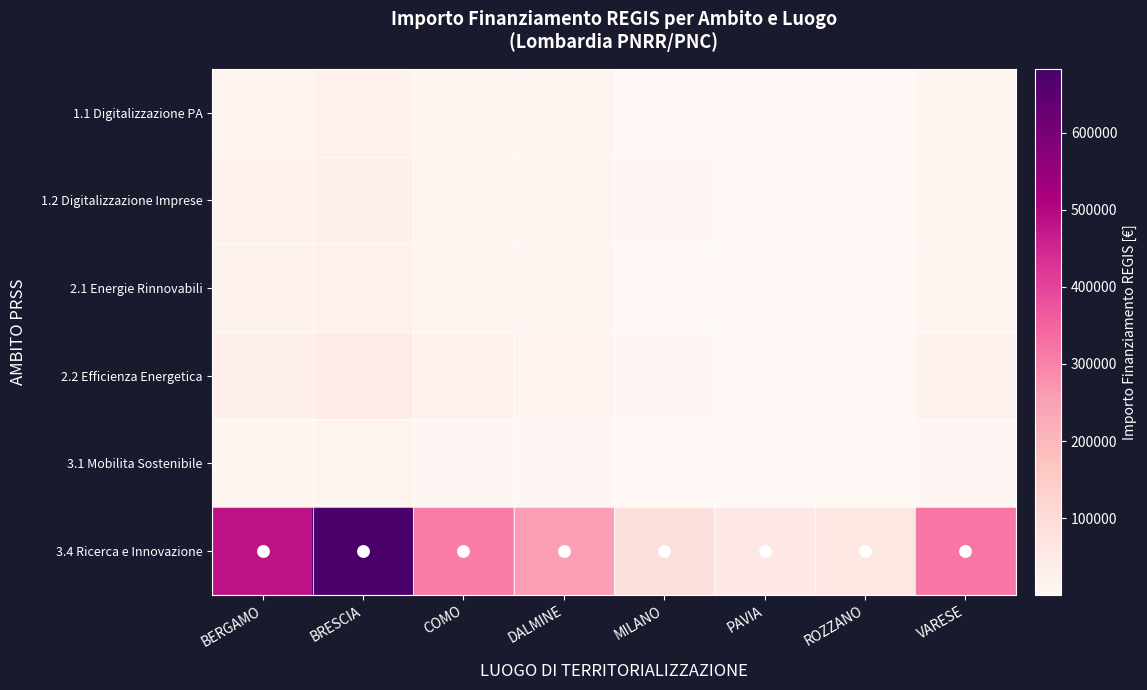

At how many categories does at least one series exceed 518448?

1